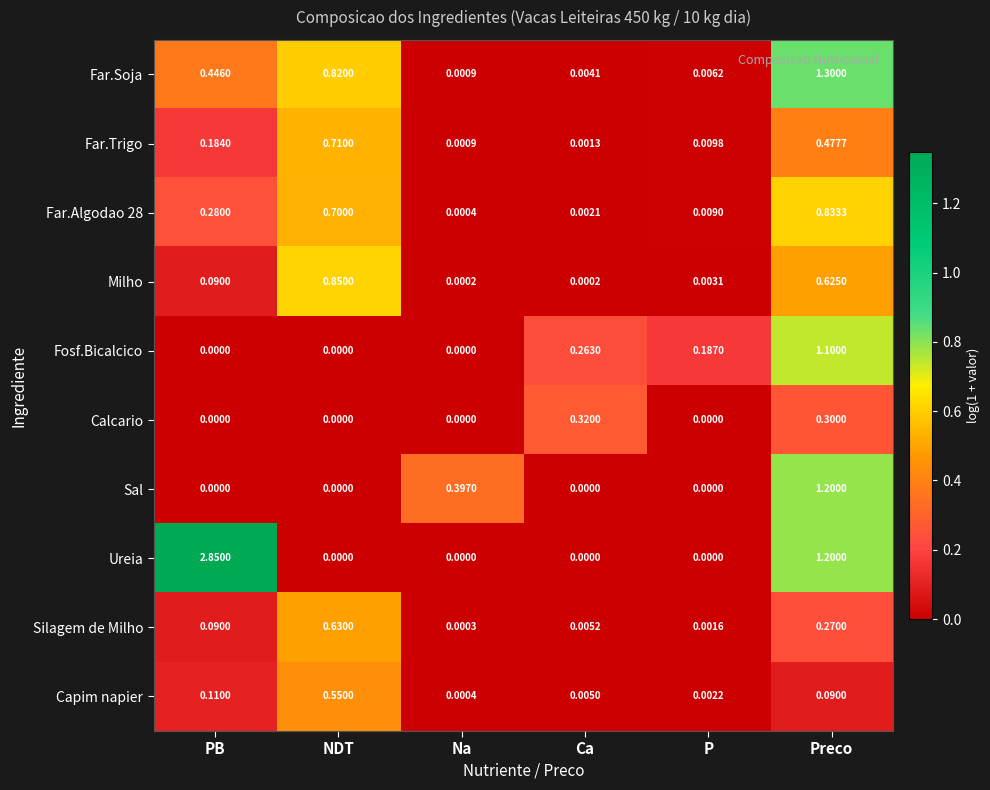

Which series has the largest range (max minus min)?

Ureia